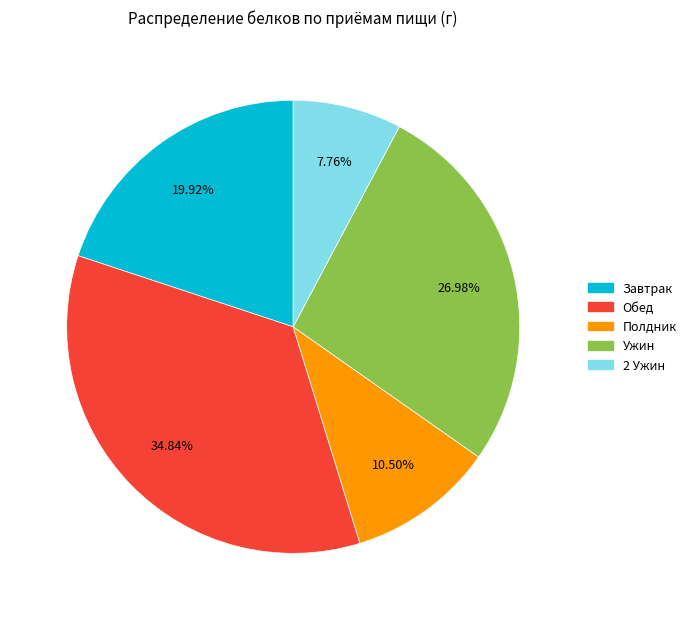

Is it true that Завтрак is 32% of the pie?

False